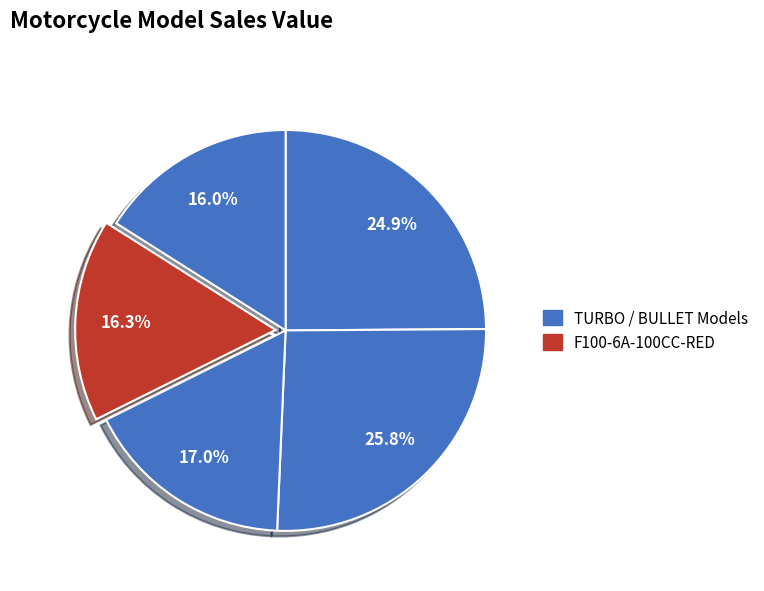

How many slices are in this pie chart?

5